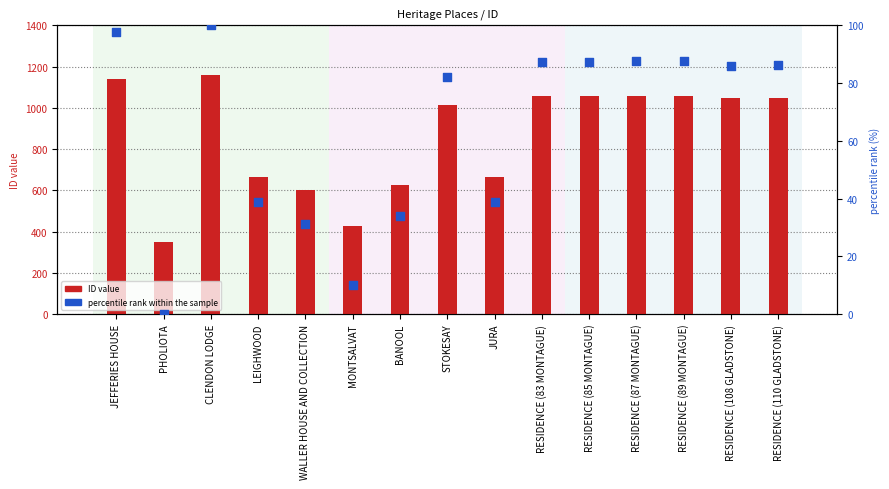

Which series has the largest total across all categories?

ID value